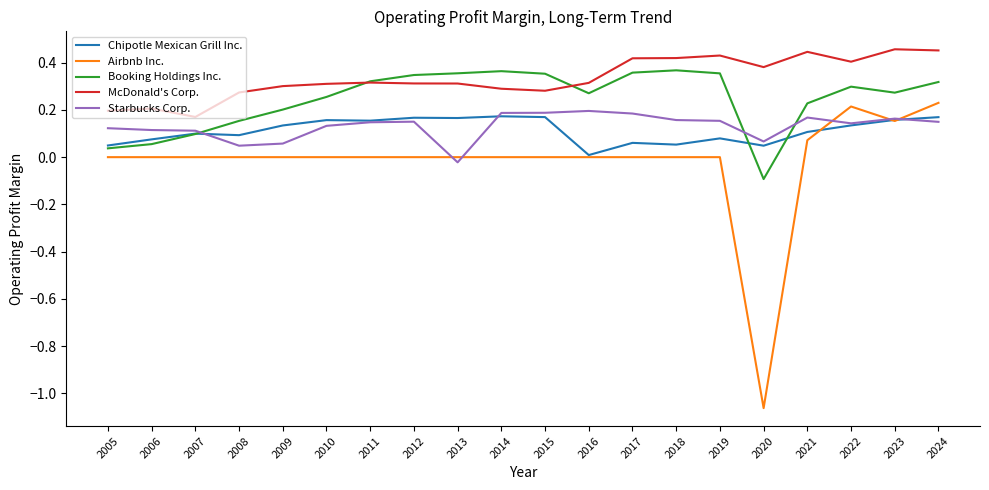

How many values in the Starbucks Corp. series are below 0?

1